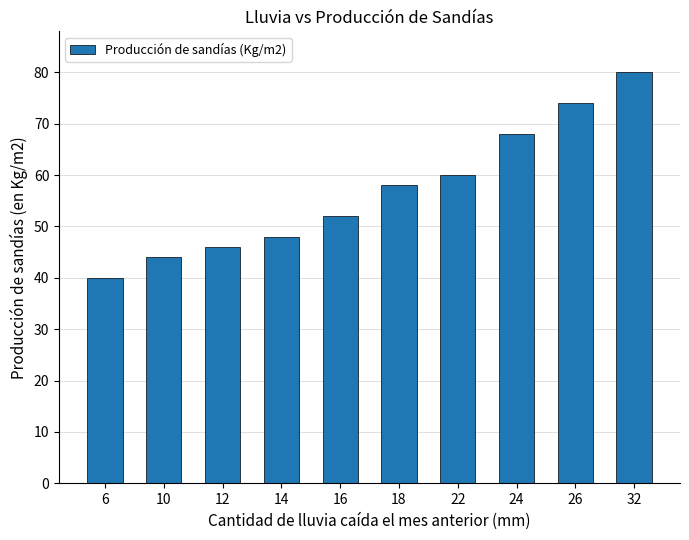

What is the greatest value displayed?

80